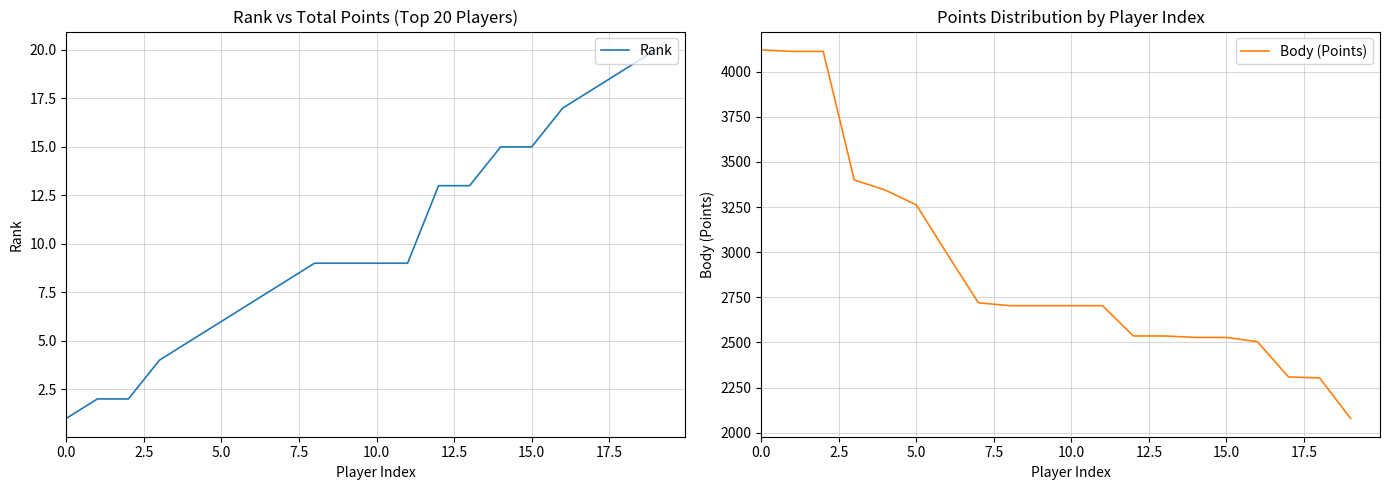

What is the label of the 18th point from the left?

17